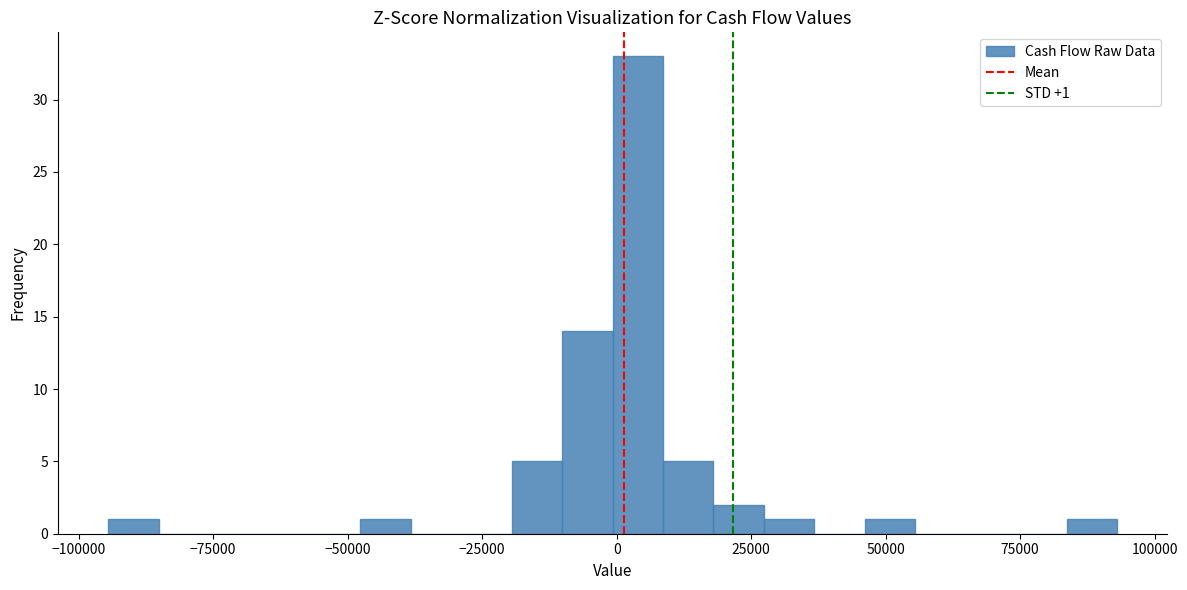

Around what value on the x-axis is the tallest bar? Give the approximate position of its centre, as read against the axis.

5000